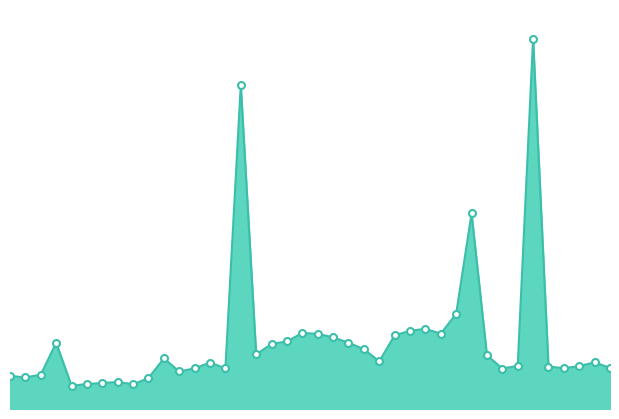

What is the difference between the maximum and minimum values?

199.6